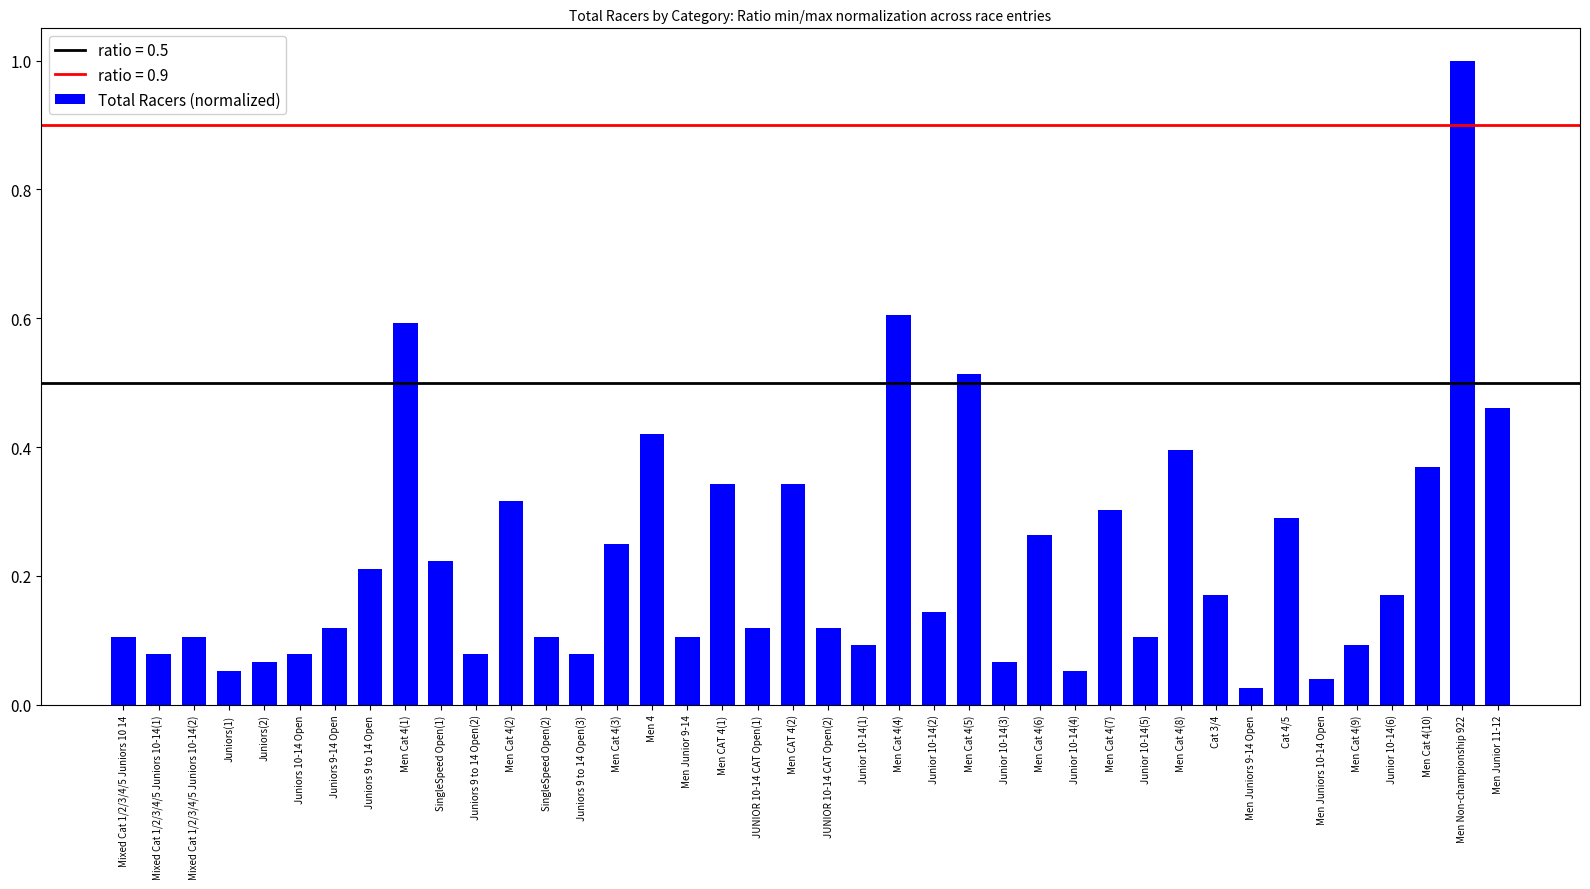

What is the label of the 19th bar from the right?

Junior 10-14(1)